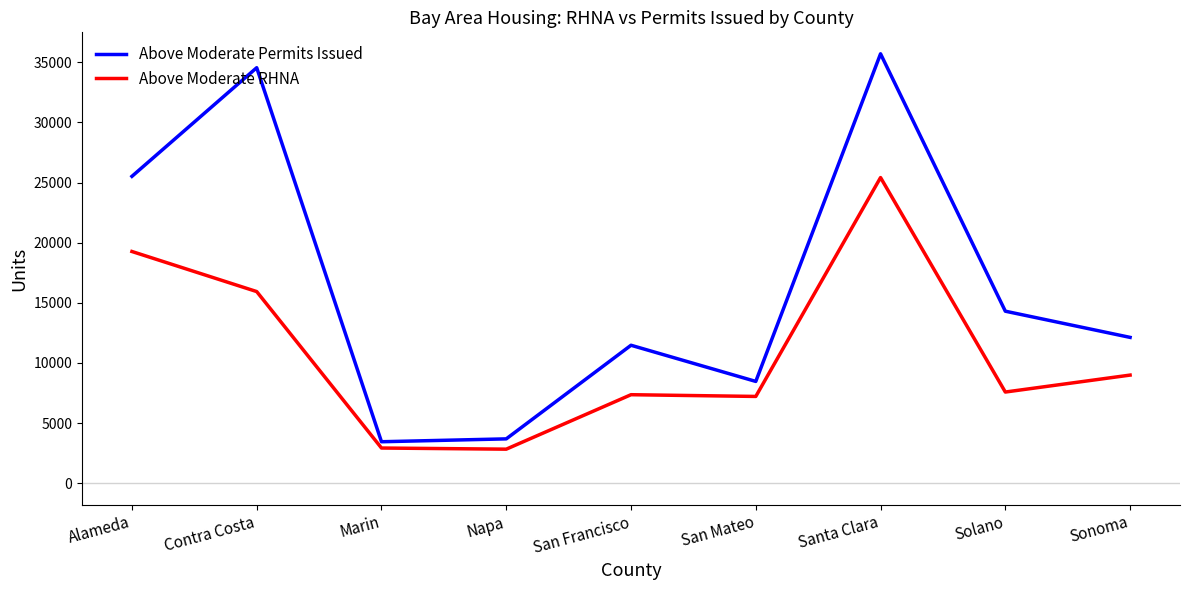

Rank the series at Alameda from highest to lowest value.

Above Moderate Permits Issued, Above Moderate RHNA